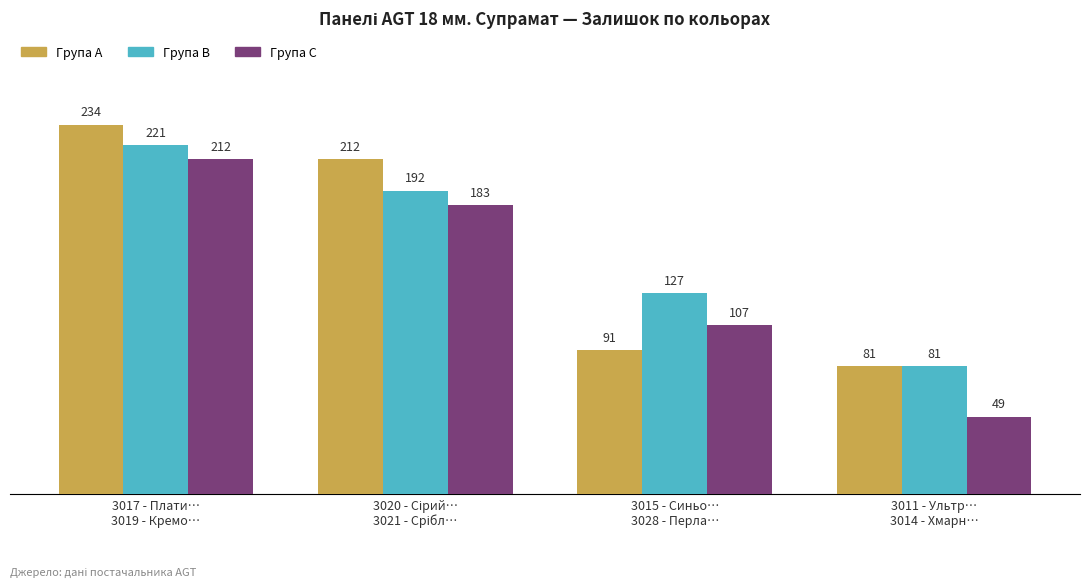

How many Група C values are between 107 and 212?

3